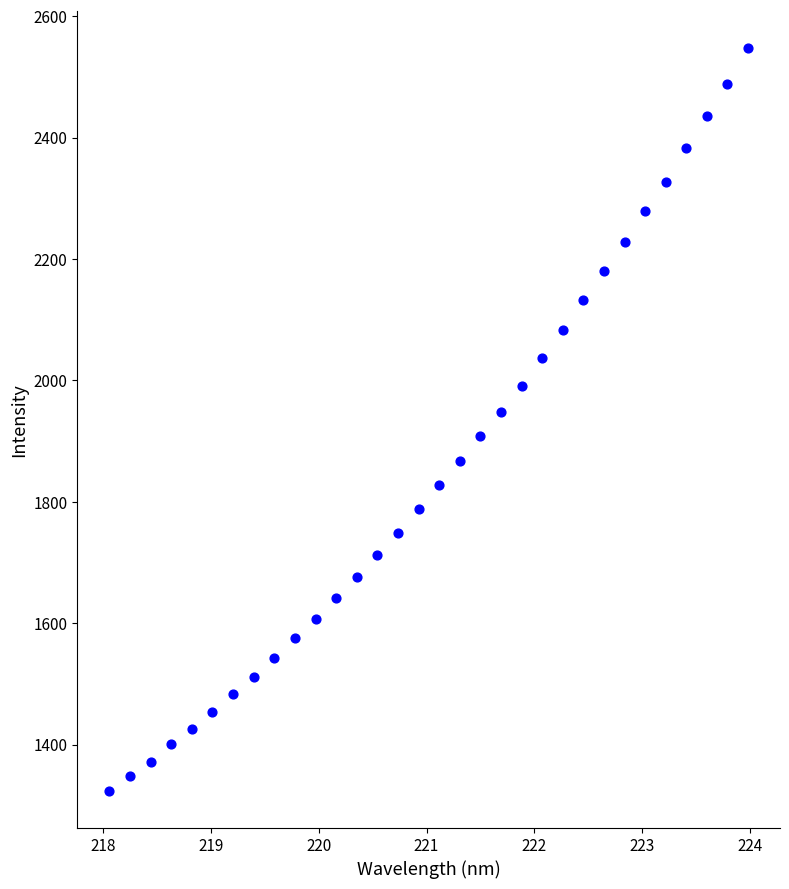

What is the range of Y values (max minus min)?

1223.6